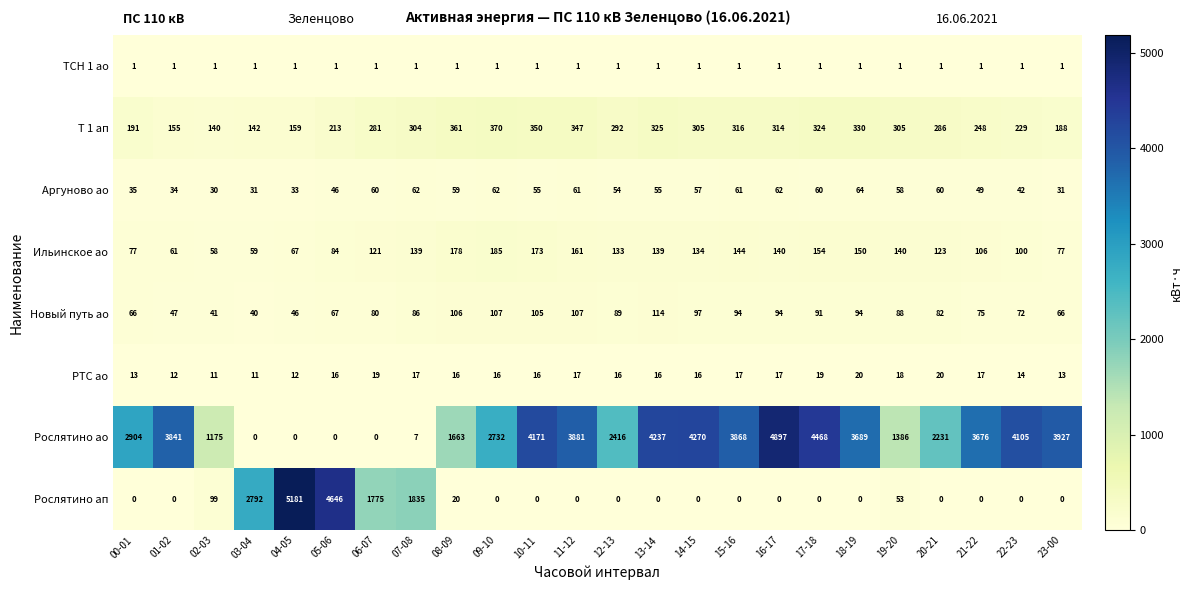

At which category is the sum across all series the highest?

16-17